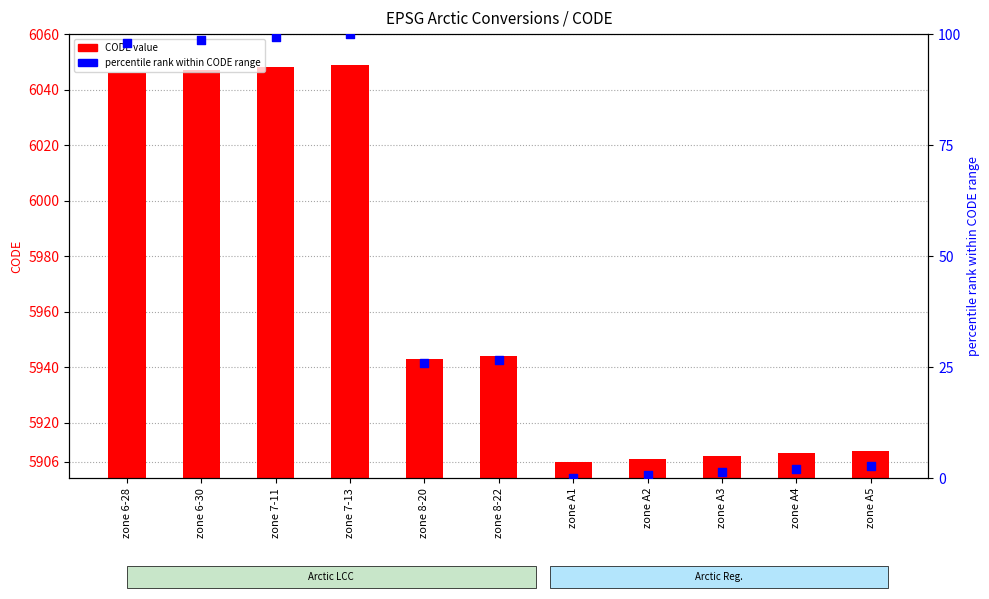

Which series contains the lowest Y value?

percentile rank within CODE range